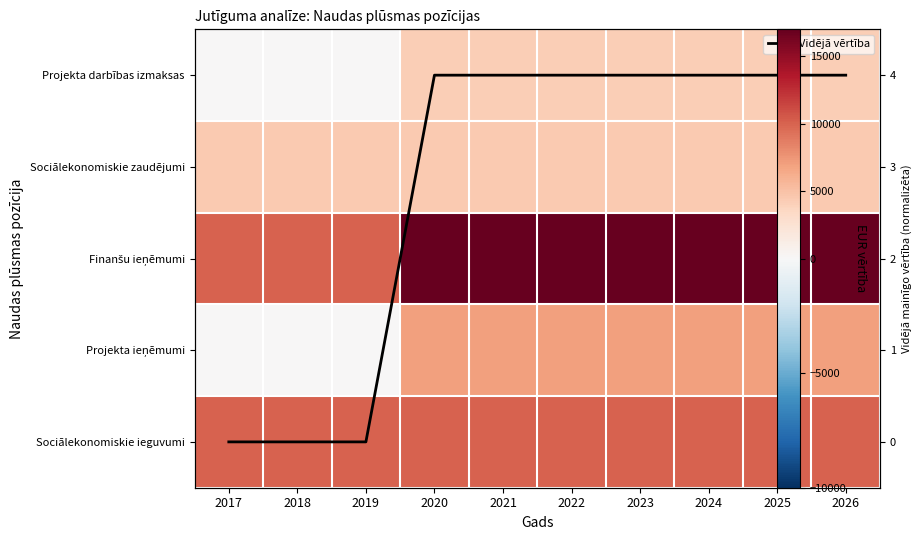

Is it true that Sociālekonomiskie ieguvumi equals 10000.0 at 2019?

True